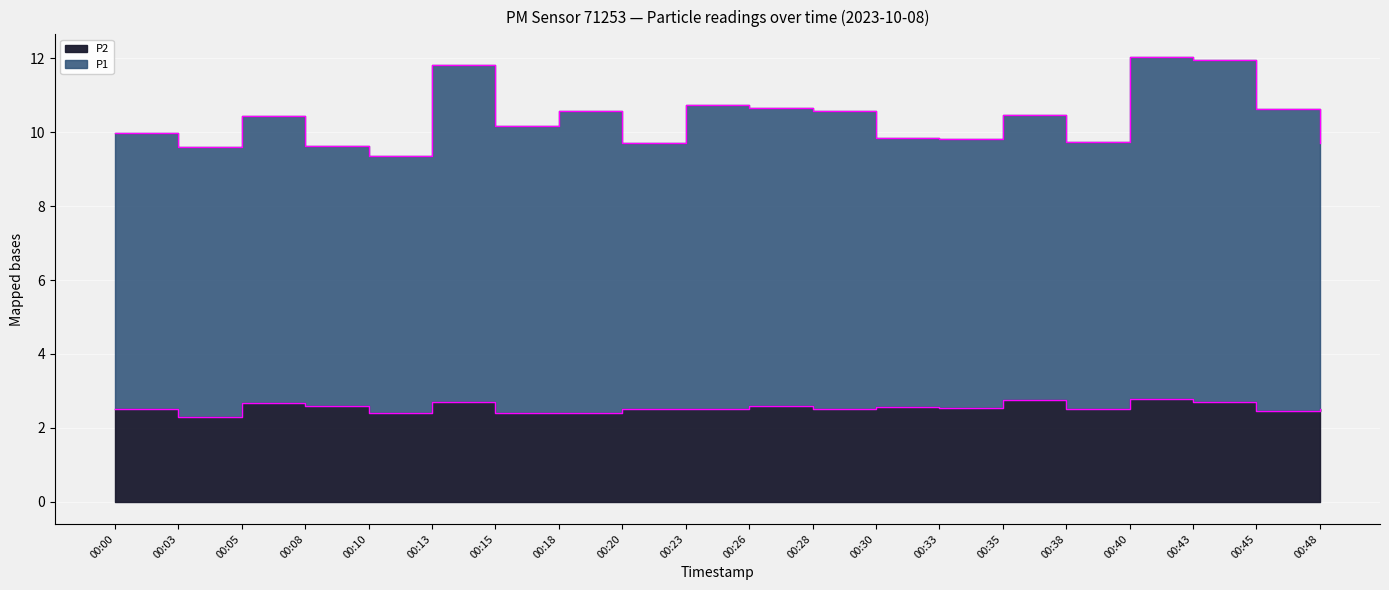

Rank the series by their average value, from highest to lowest.

P1, P2